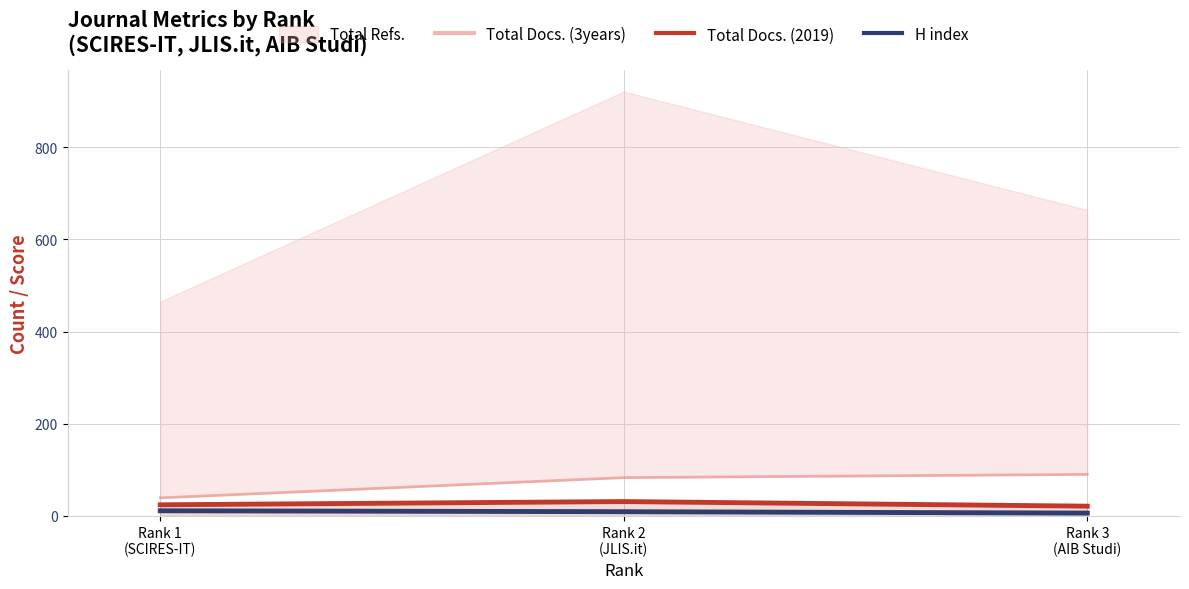

At which label is Total Docs. (2019) closest to 26?

Rank 1
(SCIRES-IT)